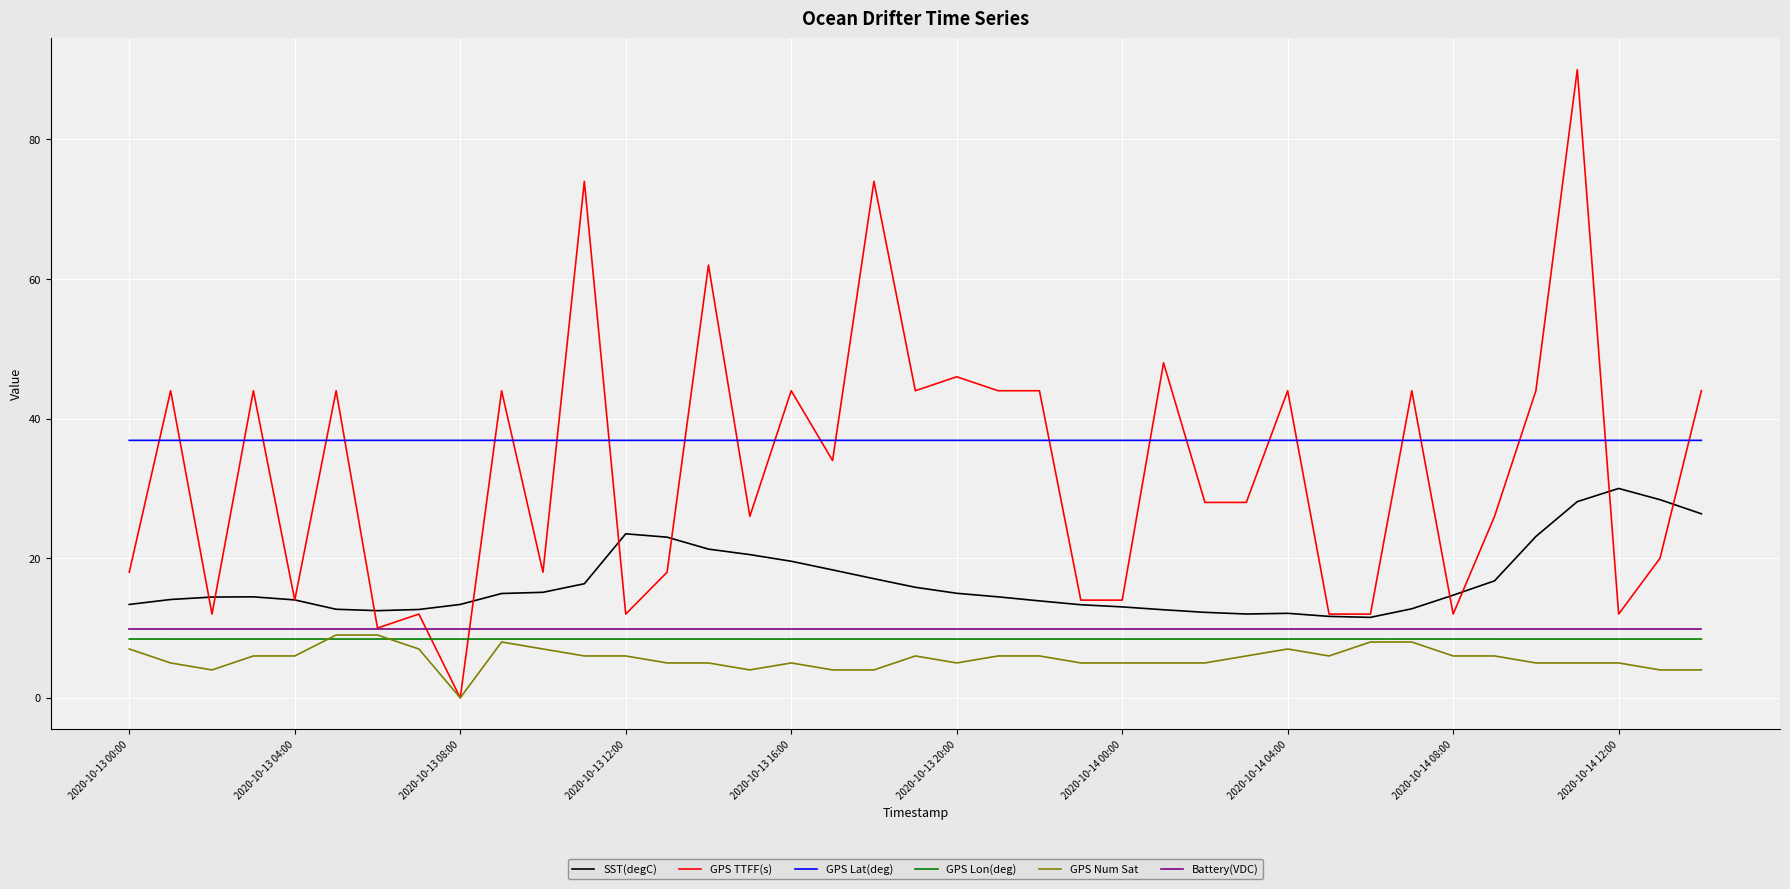

Which series has the widest spread of values?

GPS TTFF(s)